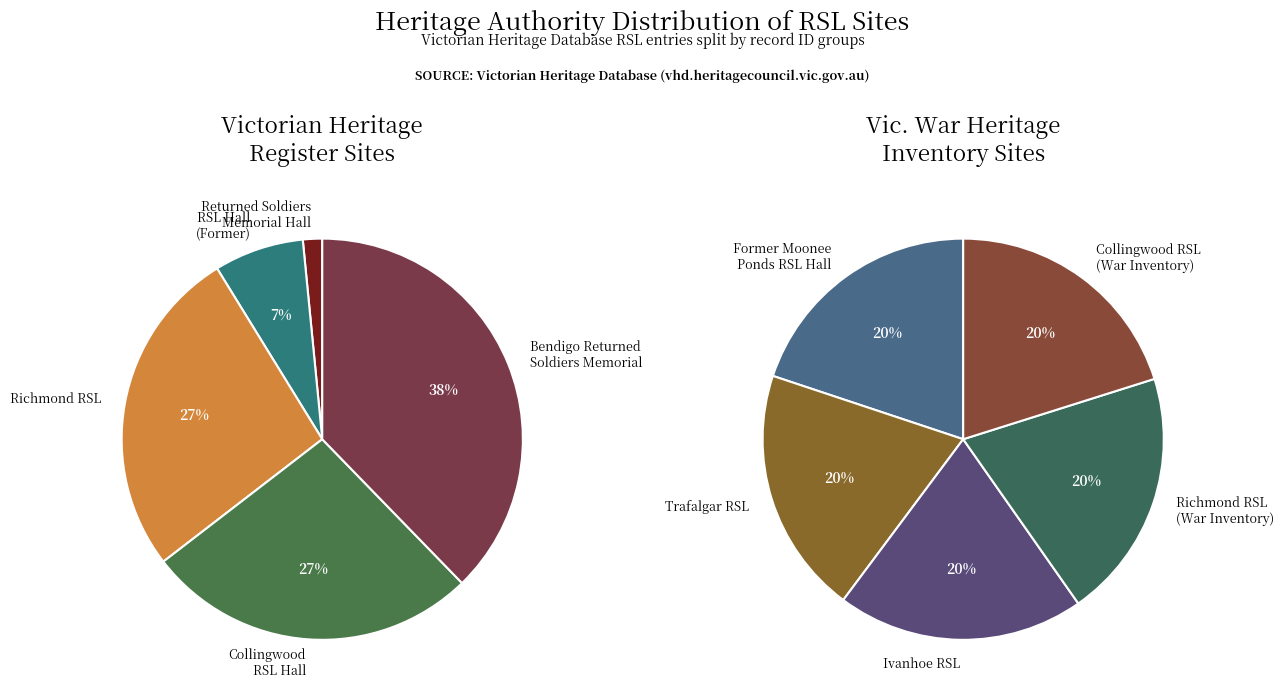

How many slices are in this pie chart?

10